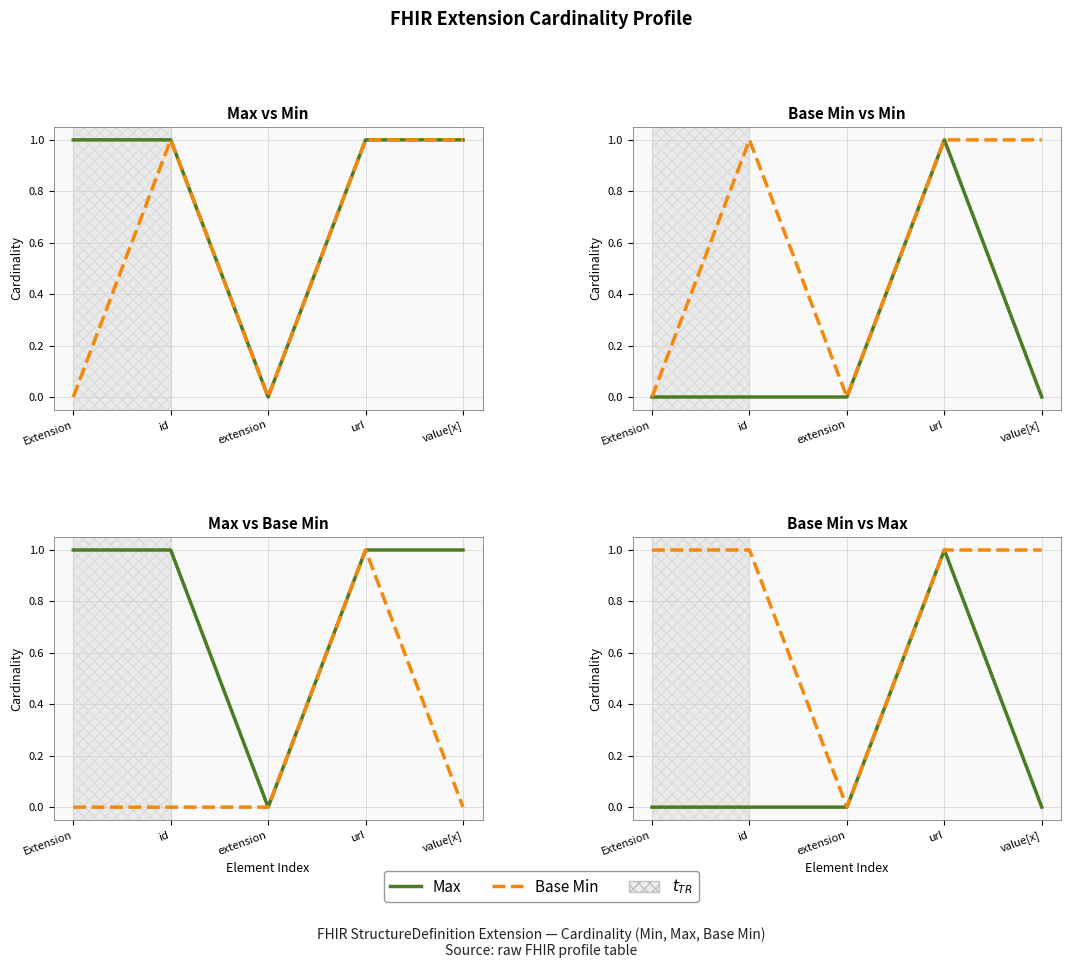

How many positive values does the Min series have?

3